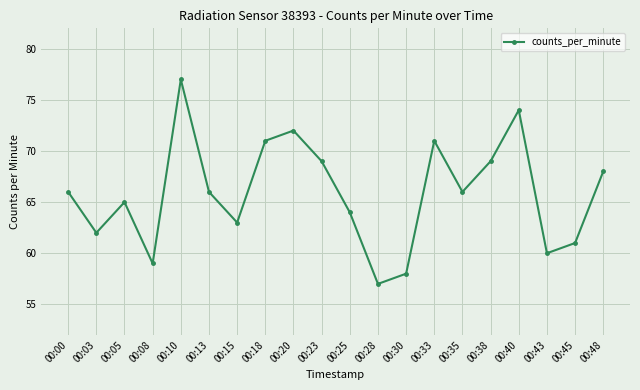

Reading right to left, list all the values displayed in this chart.

00:48=68	00:45=61	00:43=60	00:40=74	00:38=69	00:35=66	00:33=71	00:30=58	00:28=57	00:25=64	00:23=69	00:20=72	00:18=71	00:15=63	00:13=66	00:10=77	00:08=59	00:05=65	00:03=62	00:00=66